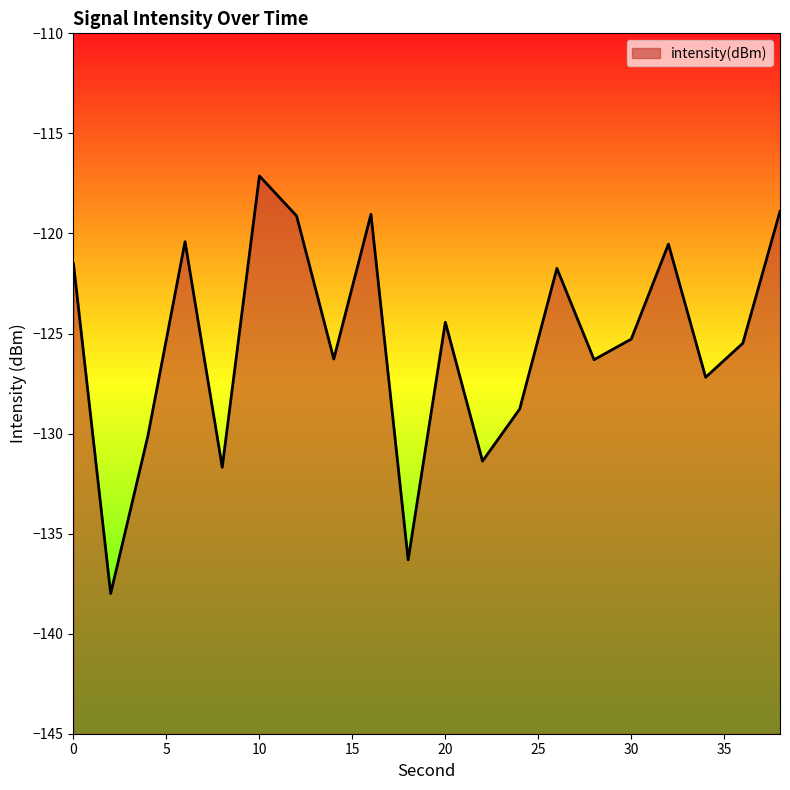

True or false: the data shows -119.0 at 16.

True